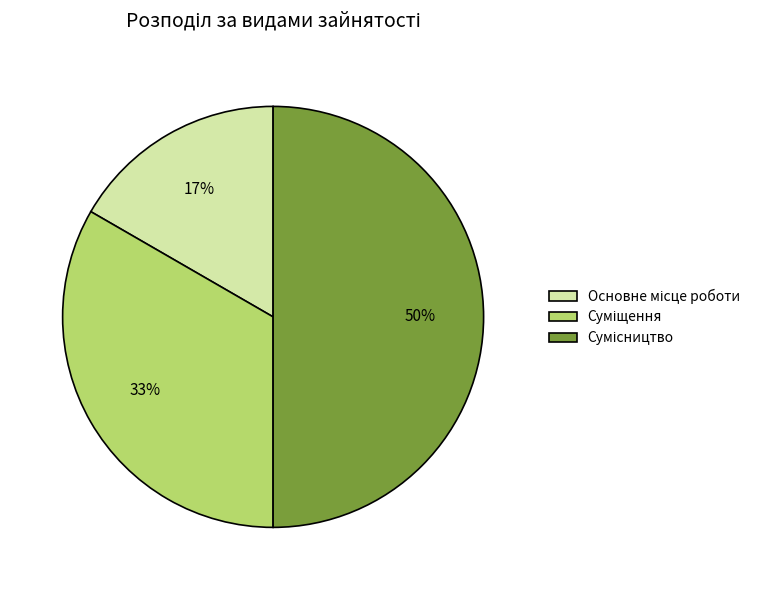

To the nearest percent, what is the difference between the largest and smallest slice percentages?

33%